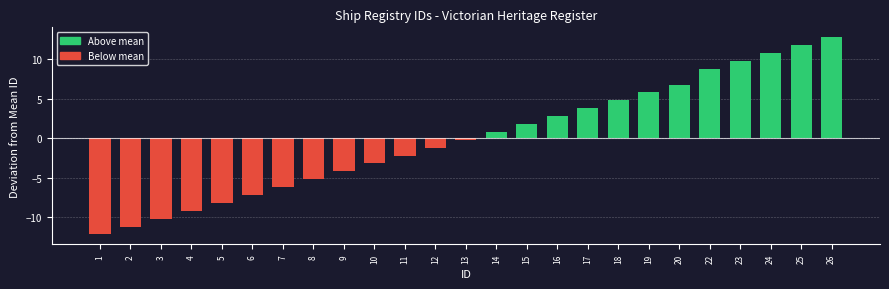

Reading left to right, list all the values displayed in this chart.

1=-12.2	2=-11.2	3=-10.2	4=-9.2	5=-8.2	6=-7.2	7=-6.2	8=-5.2	9=-4.2	10=-3.2	11=-2.2	12=-1.2	13=-0.2	14=0.8	15=1.8	16=2.8	17=3.8	18=4.8	19=5.8	20=6.8	22=8.8	23=9.8	24=10.8	25=11.8	26=12.8